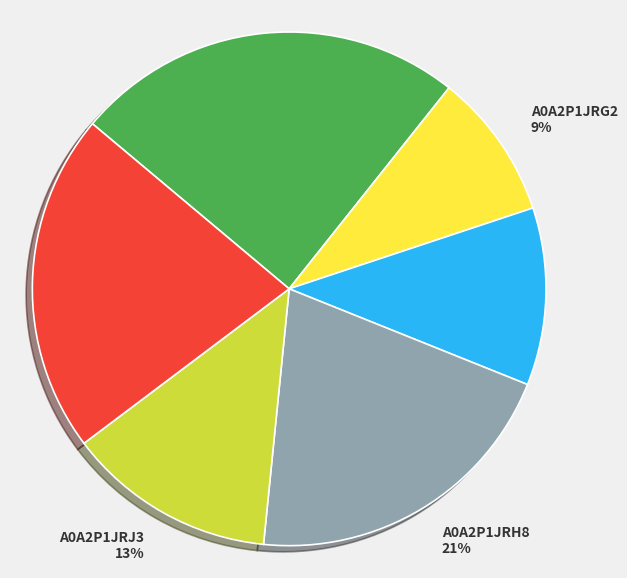

How many slices are in this pie chart?

6